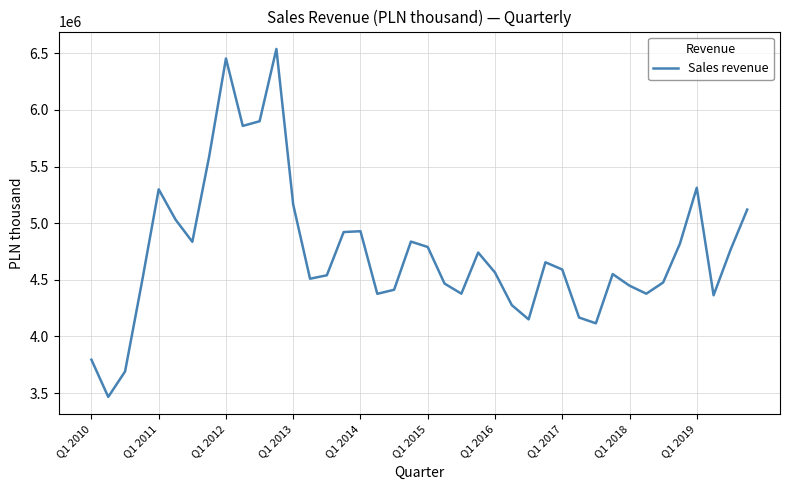

What is the minimum value shown in the chart?

3465956